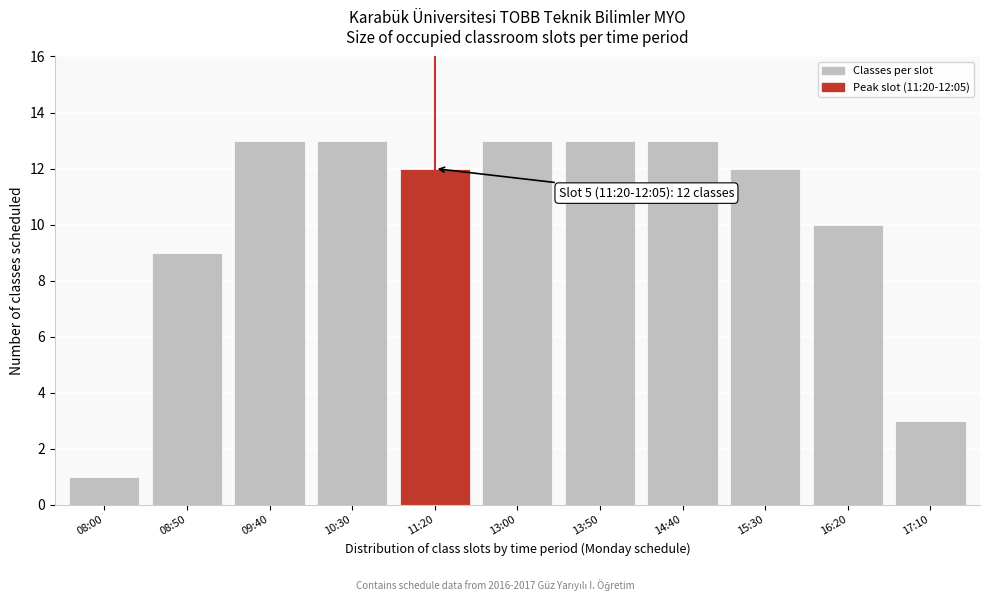

Reading left to right, list all the values displayed in this chart.

1	9	13	13	12	13	13	13	12	10	3